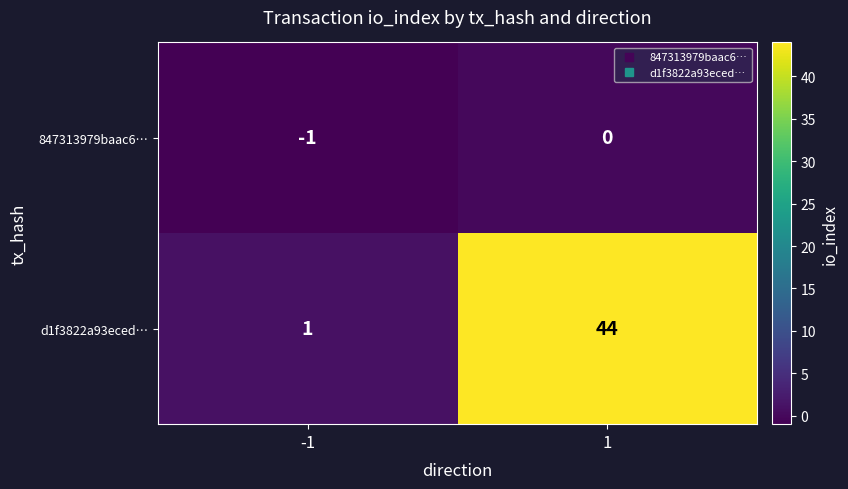

What is the greatest value displayed?

44